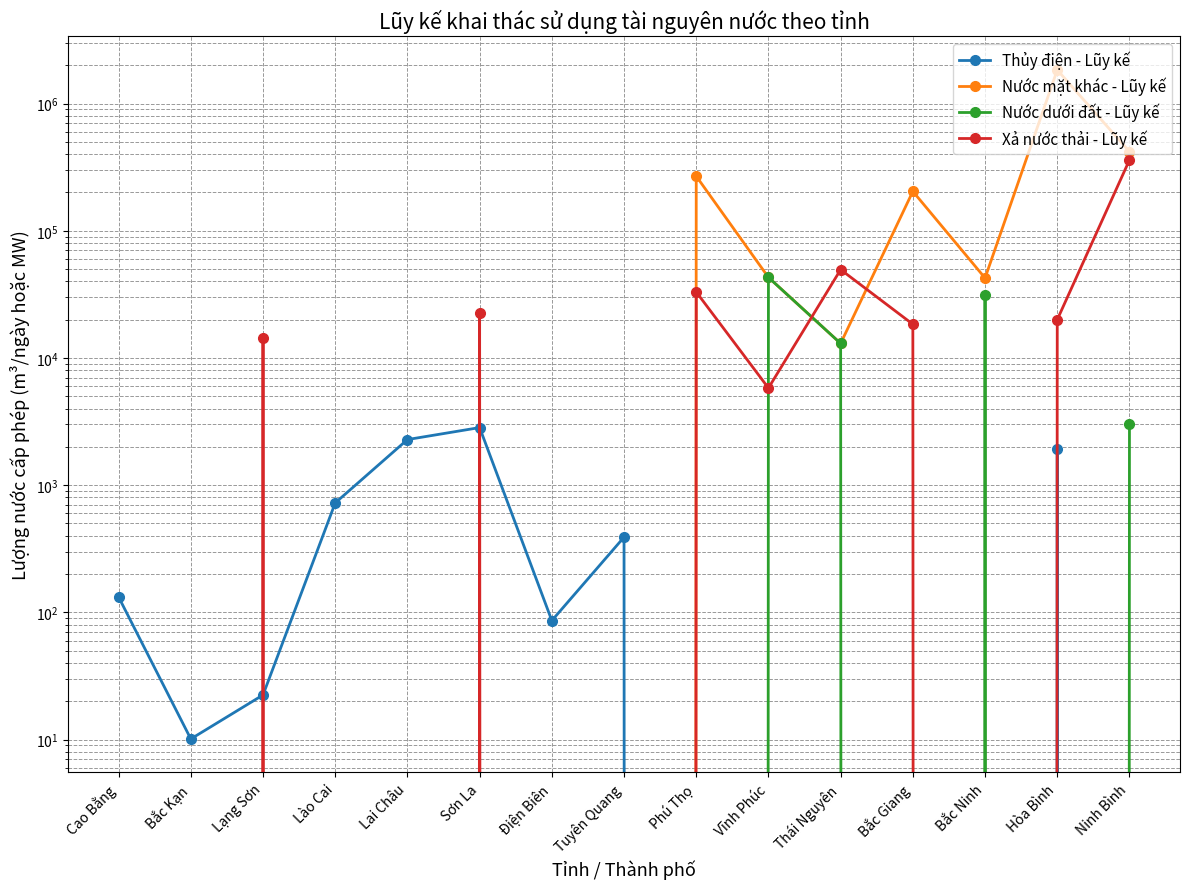

What position from the right is Bắc Ninh?

3